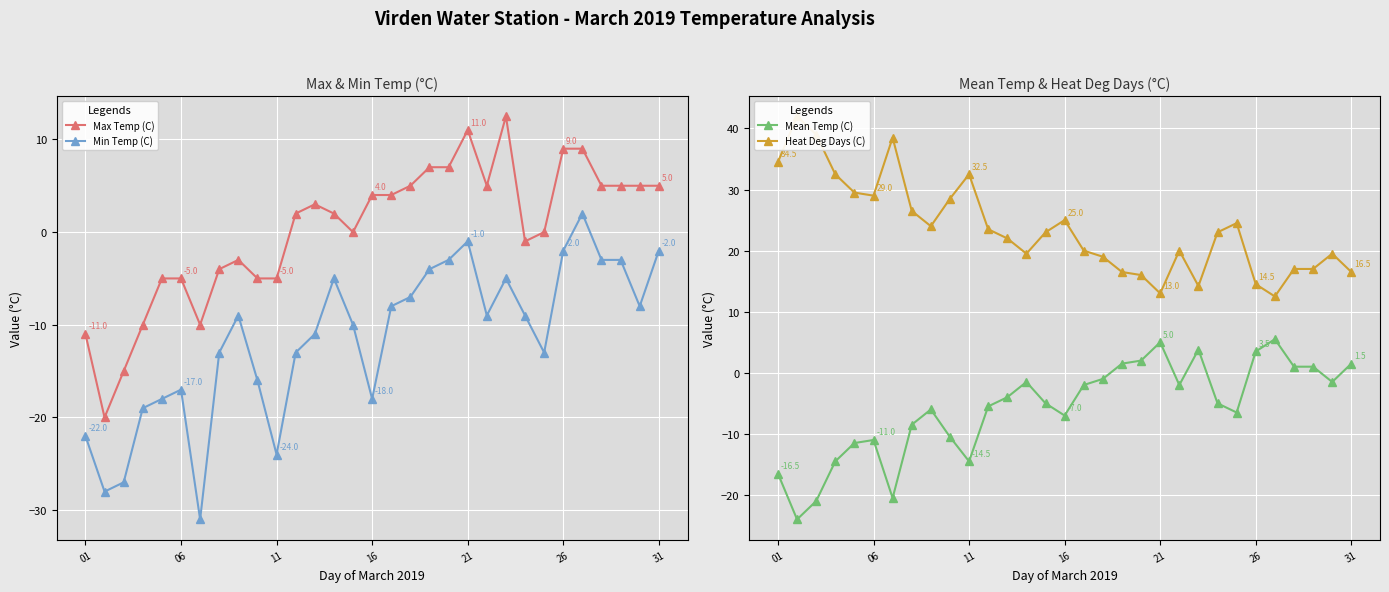

True or false: Max Temp (C) and Mean Temp (C) intersect in this chart.

False